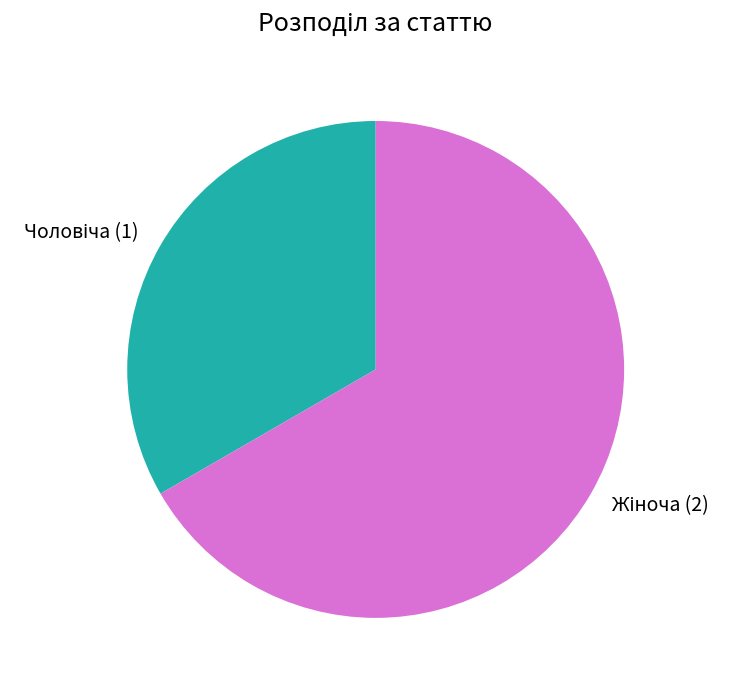

Is there any slice that represents more than half of the pie?

Yes